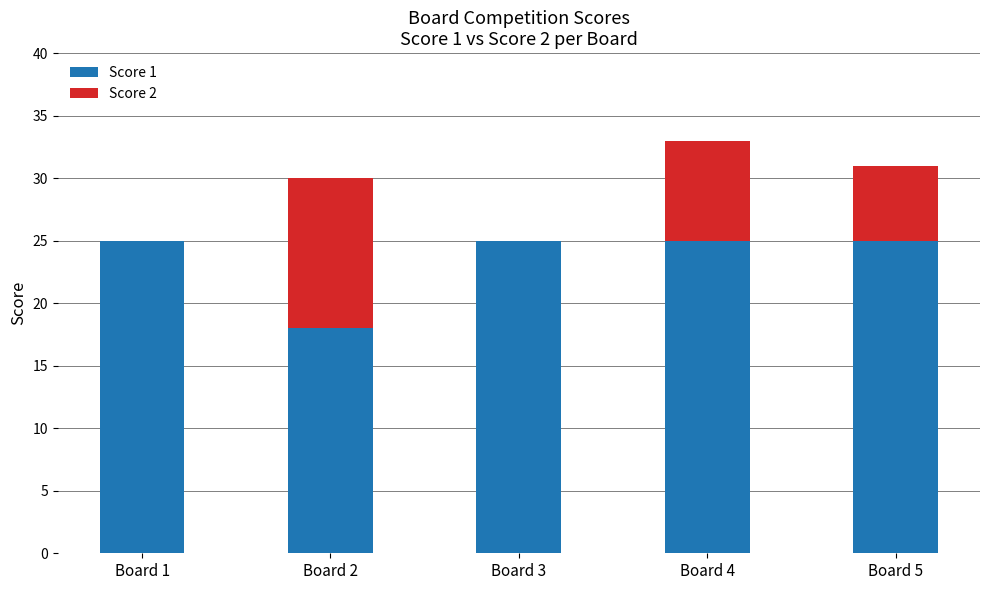

Reading left to right, transcribe the values for Score 1.

Board 1=25	Board 2=18	Board 3=25	Board 4=25	Board 5=25